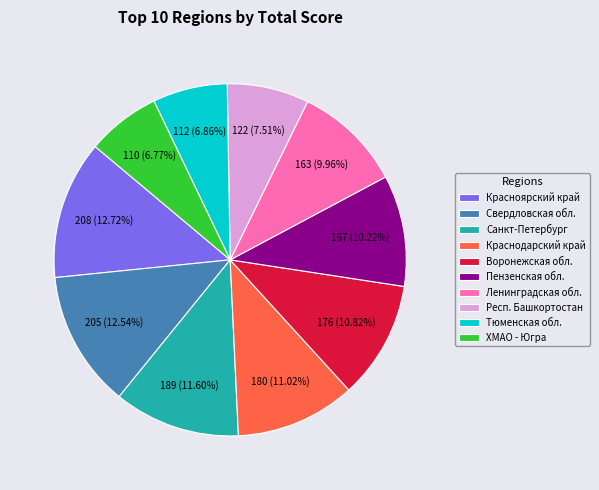

Between Краснодарский край and Красноярский край, which is larger?

Красноярский край